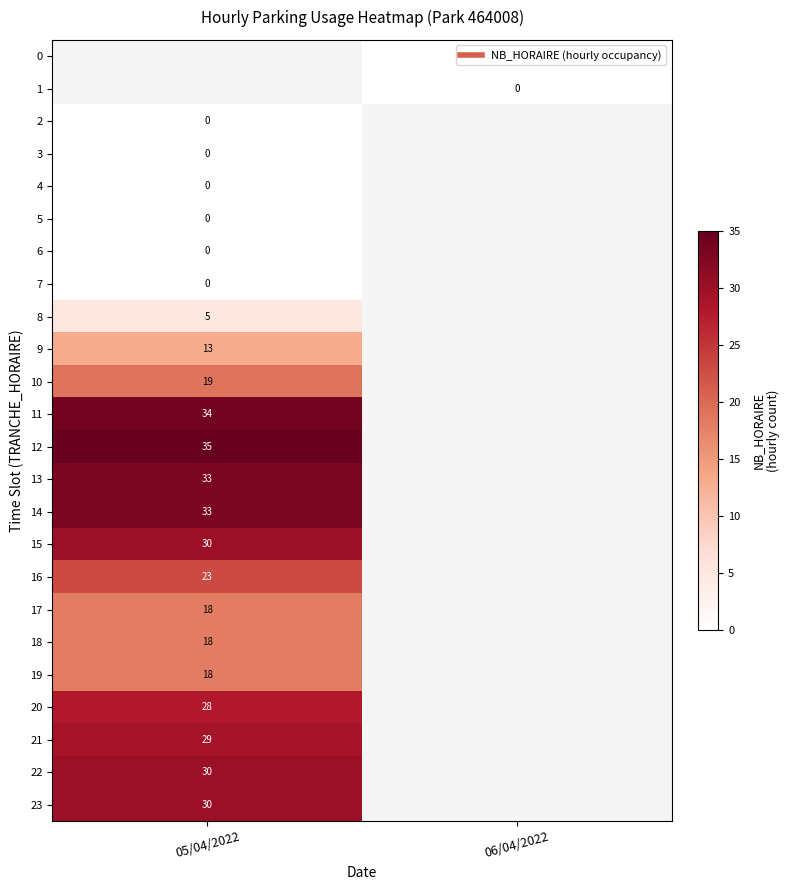

Which category has the highest value in the row_9 series?

05/04/2022